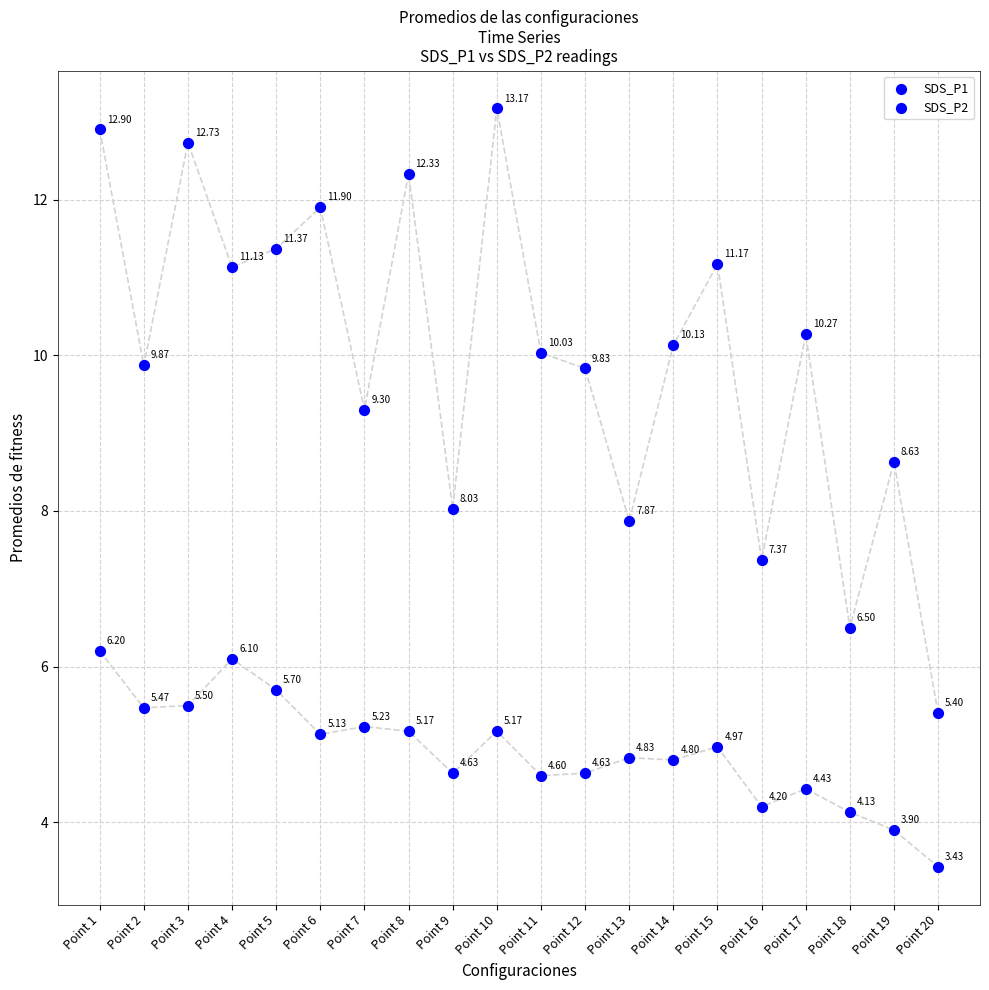

Which series contains the highest Y value?

SDS_P1